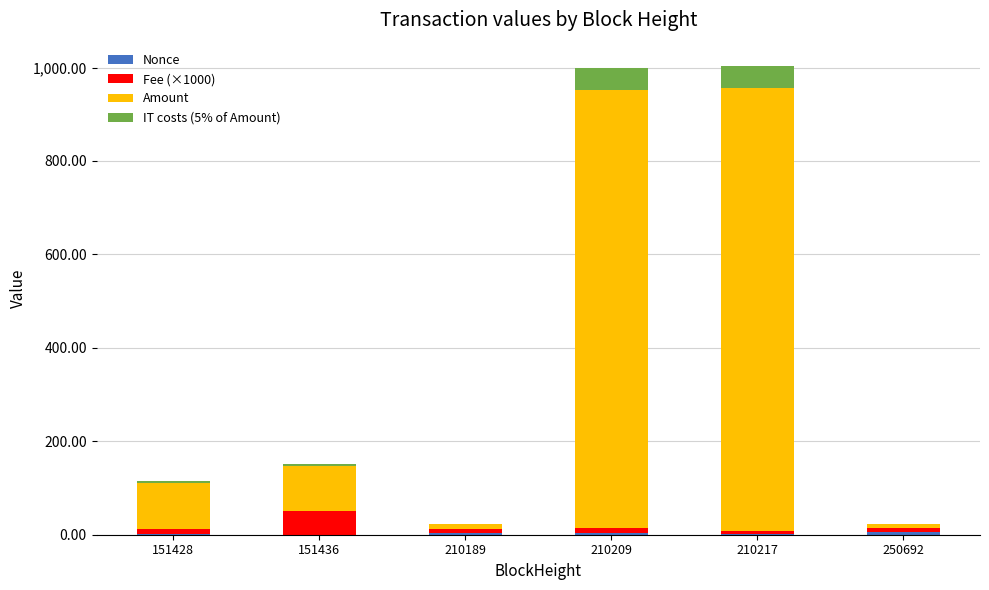

How many data points does each series have?

6